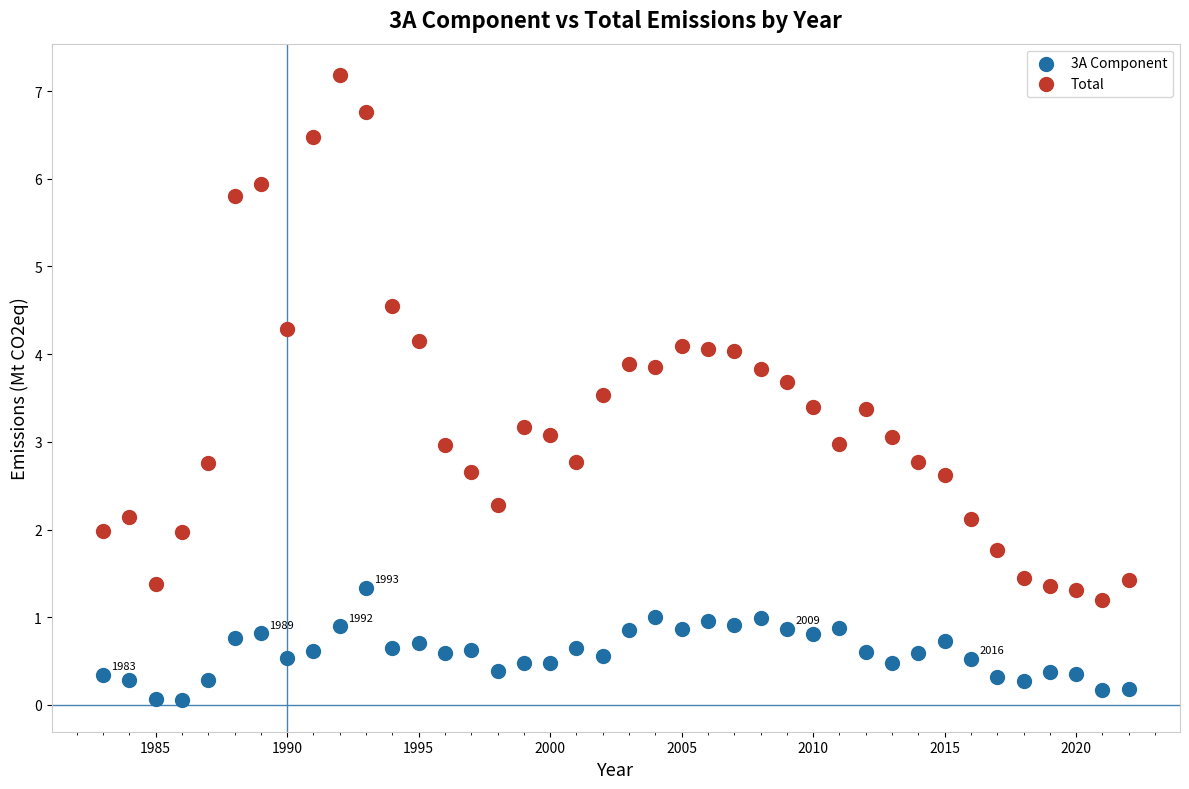

Which series contains the highest Y value?

Total